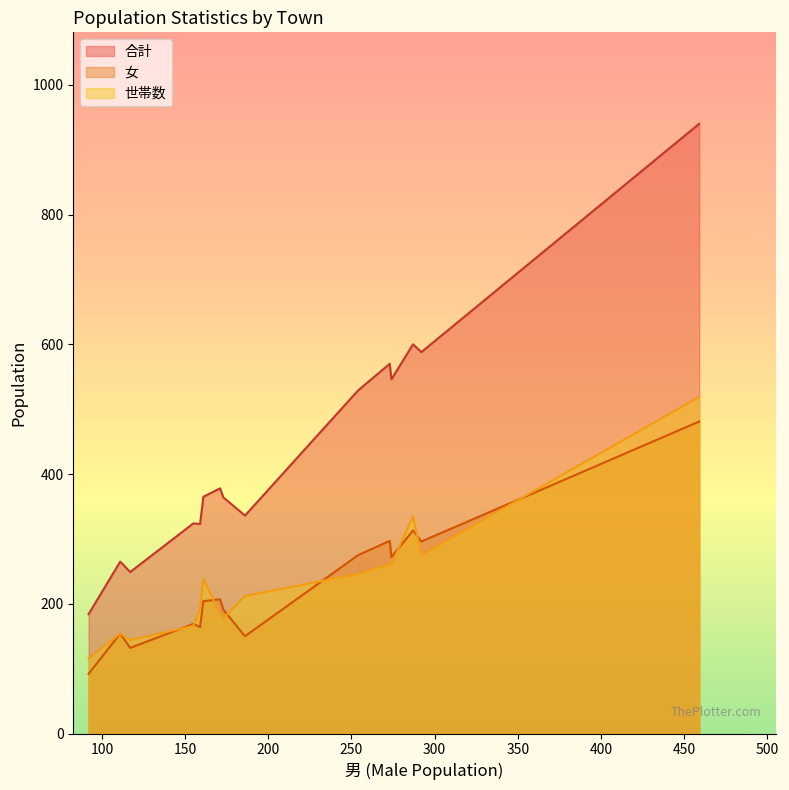

Is it true that 合計 equals 600 at 錦町２丁目?

True